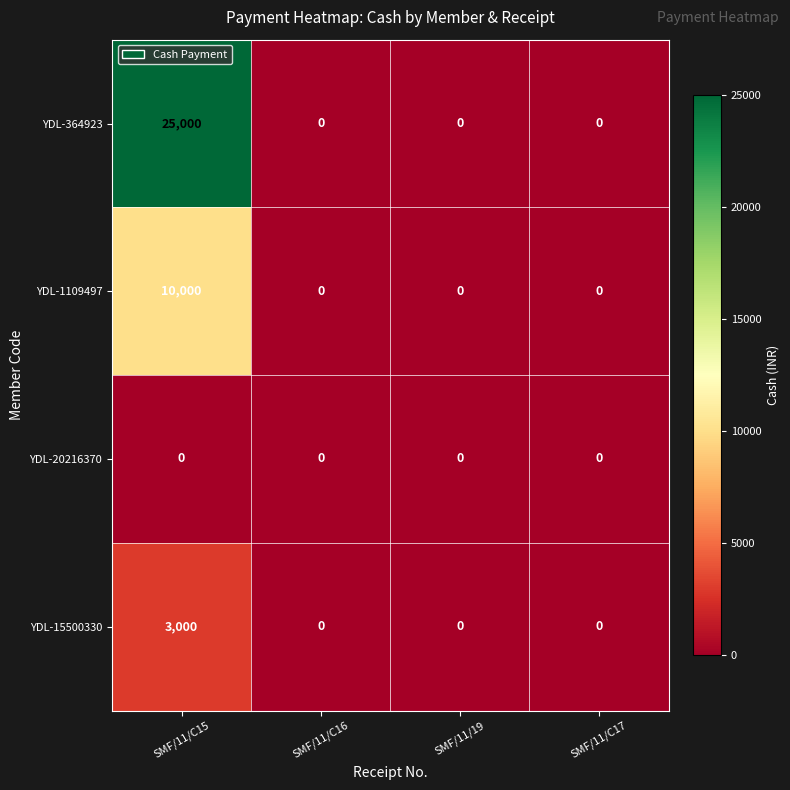

Reading left to right, list all the values displayed in this chart.

YDL-364923: SMF/11/C15=25000	SMF/11/C16=0	SMF/11/19=0	SMF/11/C17=0
YDL-1109497: SMF/11/C15=10000	SMF/11/C16=0	SMF/11/19=0	SMF/11/C17=0
YDL-20216370: SMF/11/C15=0	SMF/11/C16=0	SMF/11/19=0	SMF/11/C17=0
YDL-15500330: SMF/11/C15=3000	SMF/11/C16=0	SMF/11/19=0	SMF/11/C17=0